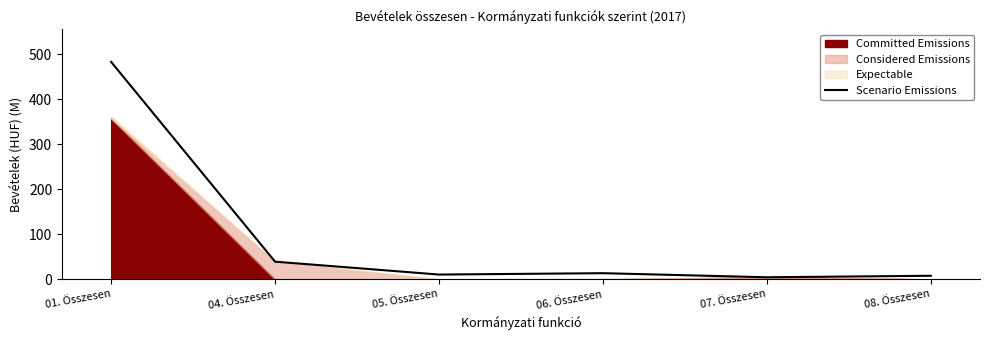

Does the chart have visible grid lines?

No